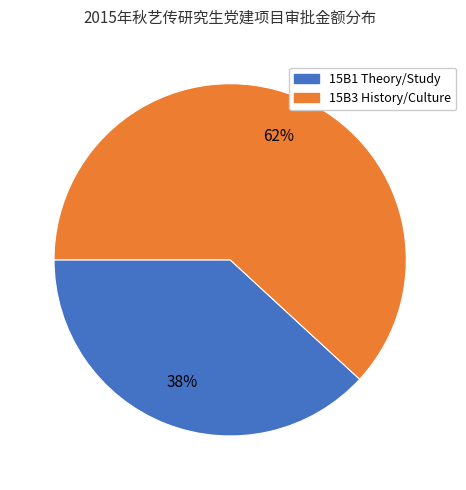

What is the smallest slice in the pie chart?

15B1 Theory/Study